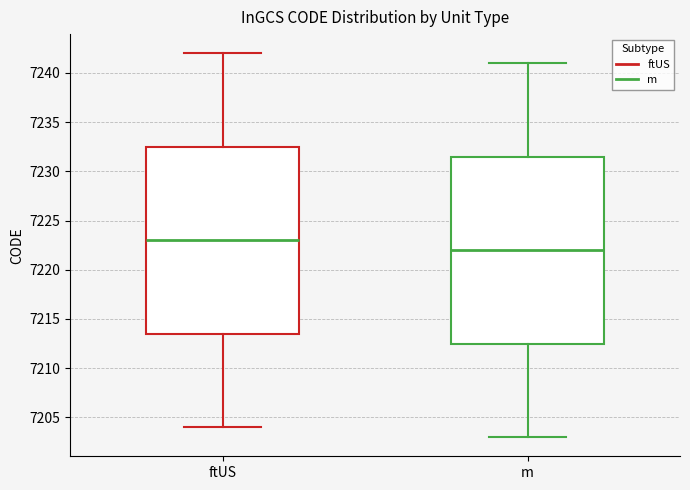

Where is the lower edge of the box for ftUS on the y-axis? The values are not printed on the chart, so give them approximately, as read against the axis.

7213.5